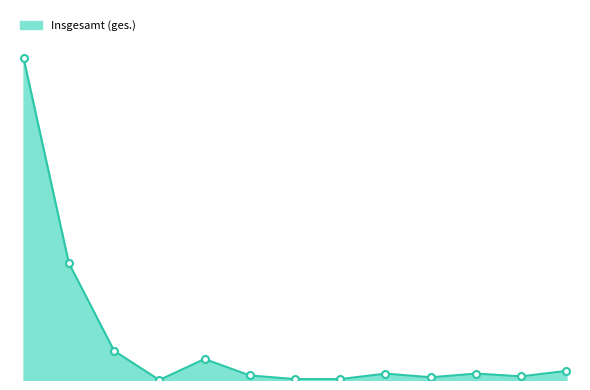

Is this an area chart (filled region under the line)?

Yes